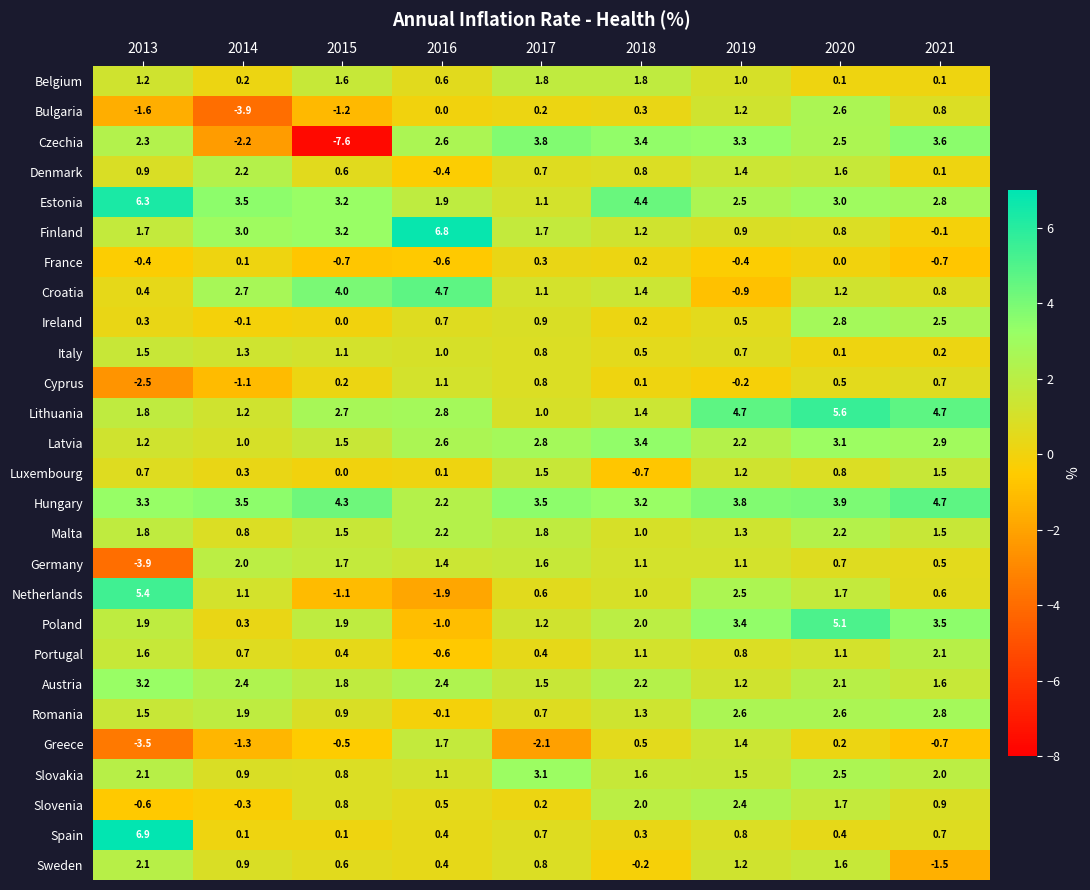

At which label is Luxembourg closest to 0?

2015